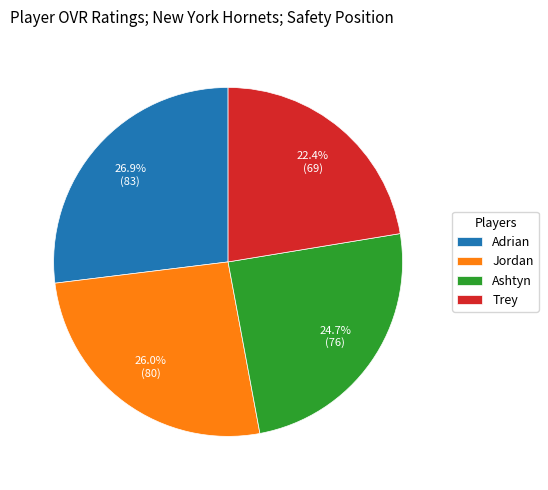

To the nearest percent, what is the average slice percentage?

25%